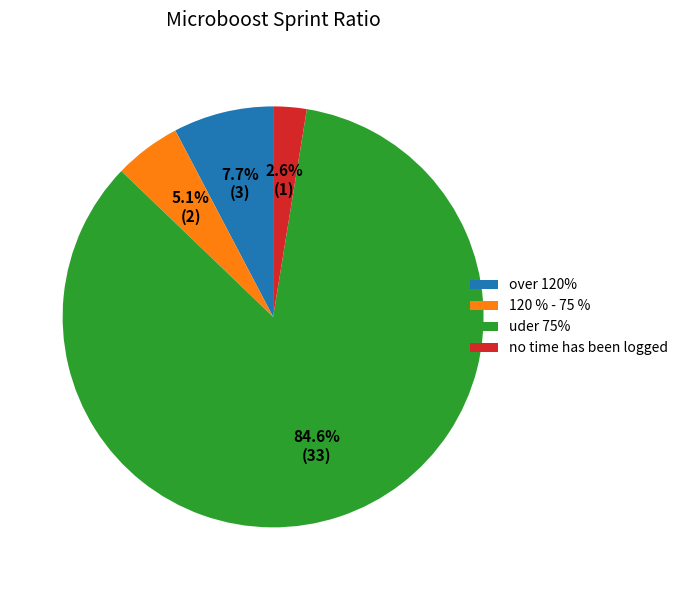

What is the smallest slice in the pie chart?

no time has been logged